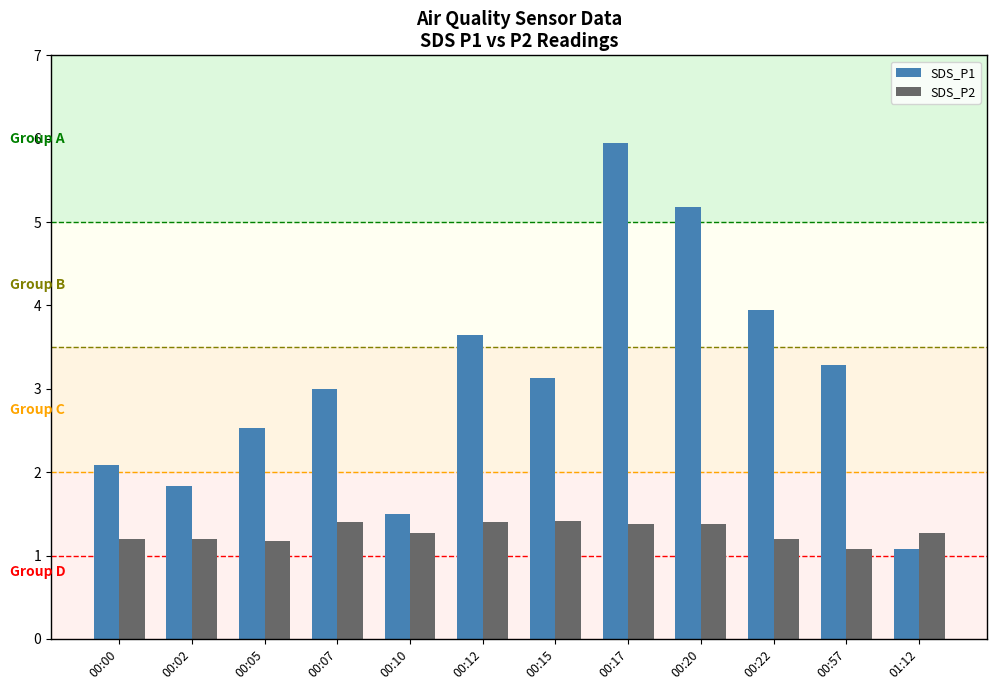

List the series in order of their overall mean, lowest first.

SDS_P2, SDS_P1